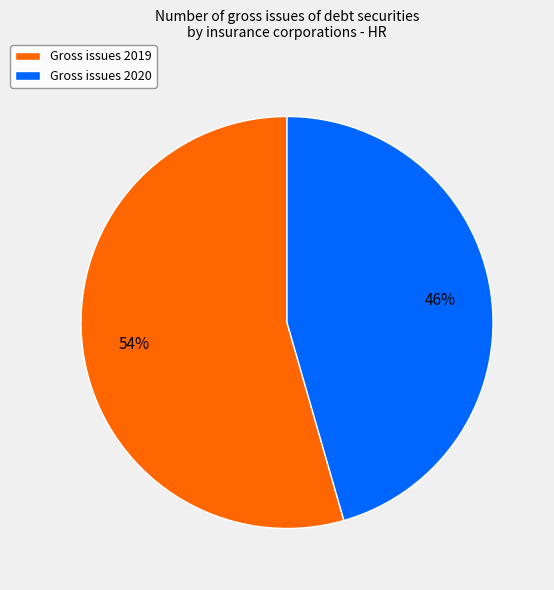

How many segments does this pie chart have?

2